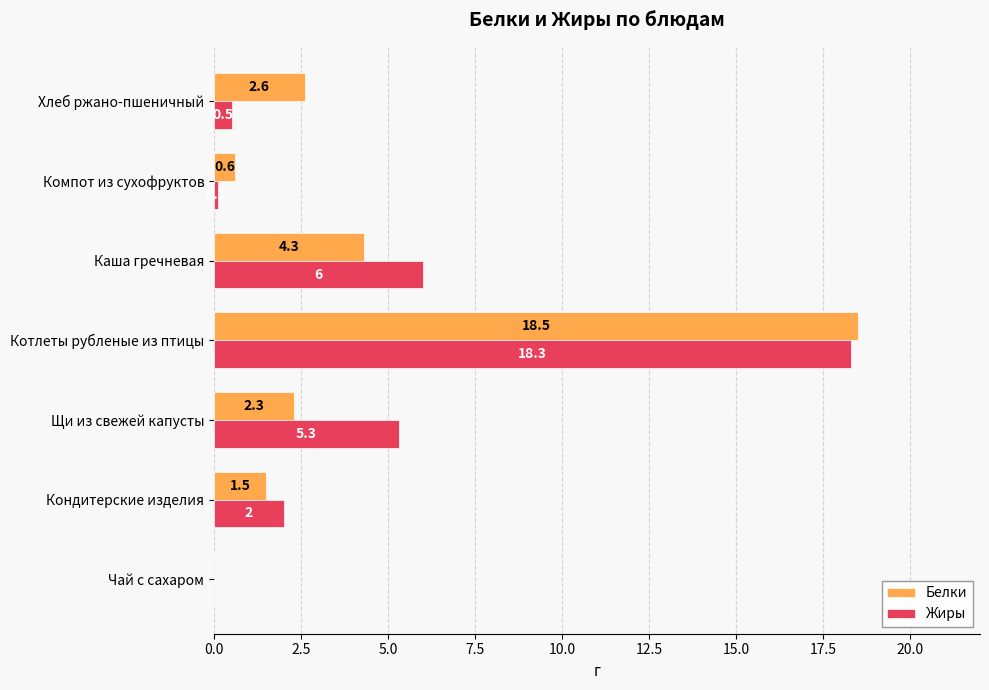

How many values in Белки are above zero?

6